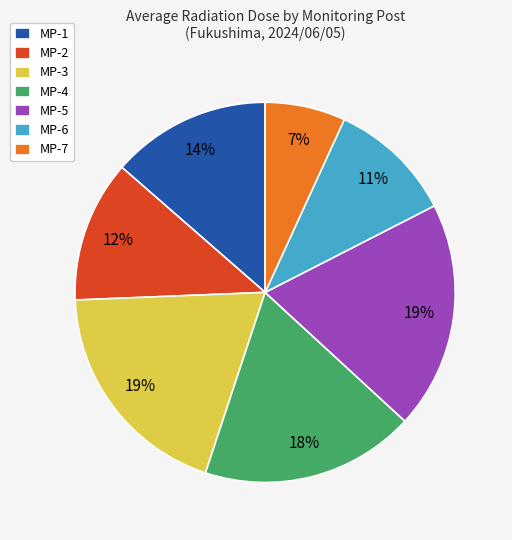

Which slice is the smallest?

MP-7